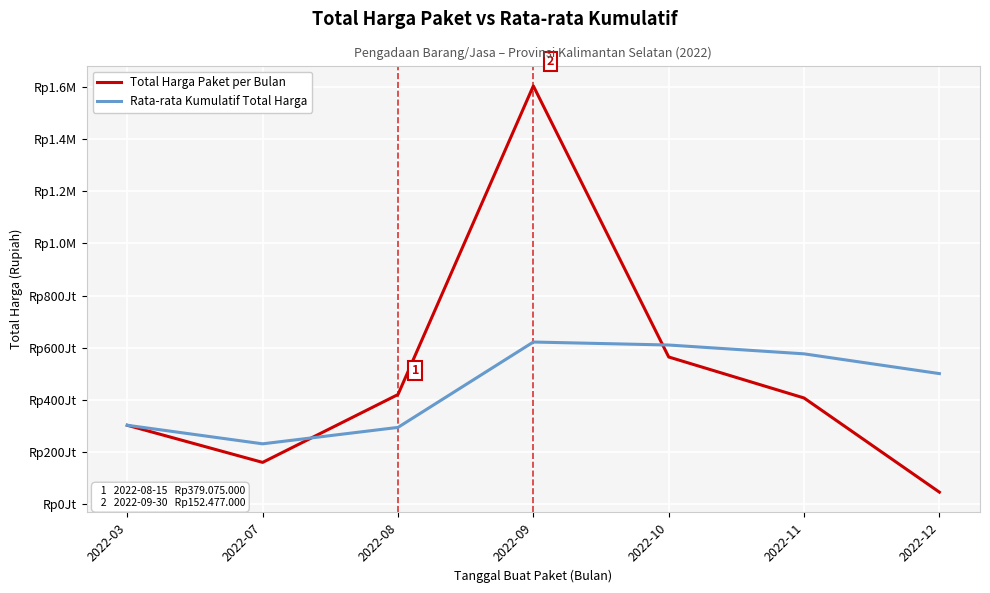

What are all the series names shown in the legend?

Total Harga Paket per Bulan, Rata-rata Kumulatif Total Harga